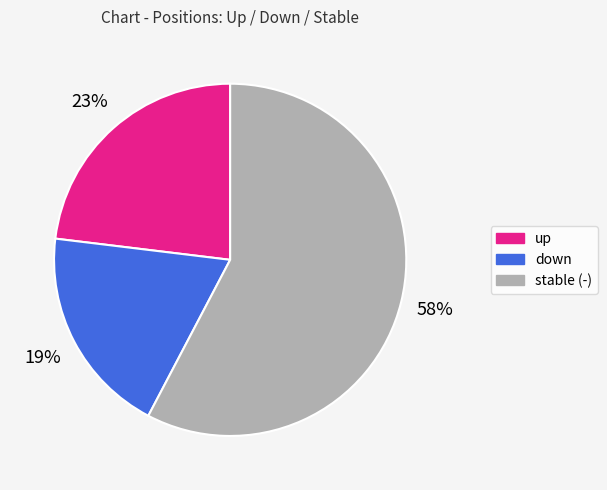

How many segments does this pie chart have?

3